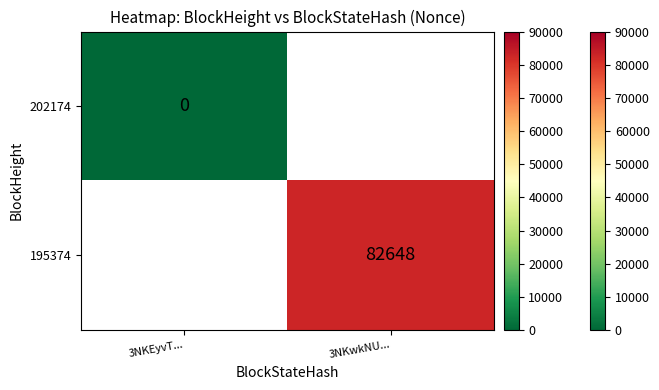

Is the value of 195374 at 3NKwkNU... greater than the value of 202174 at 3NKEyvT...?

Yes